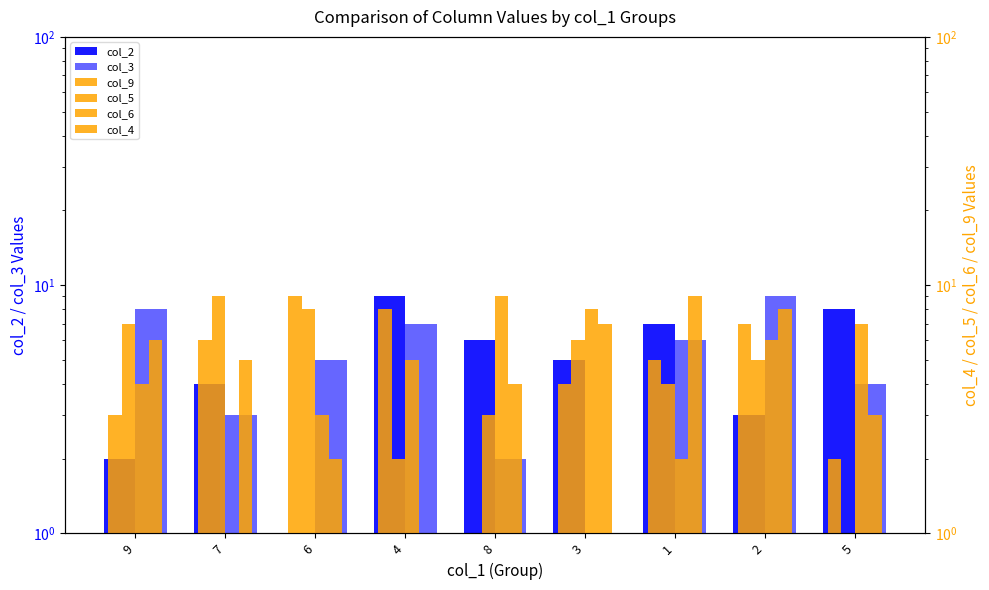

What is the spread (max minus min) of values at 5?

7